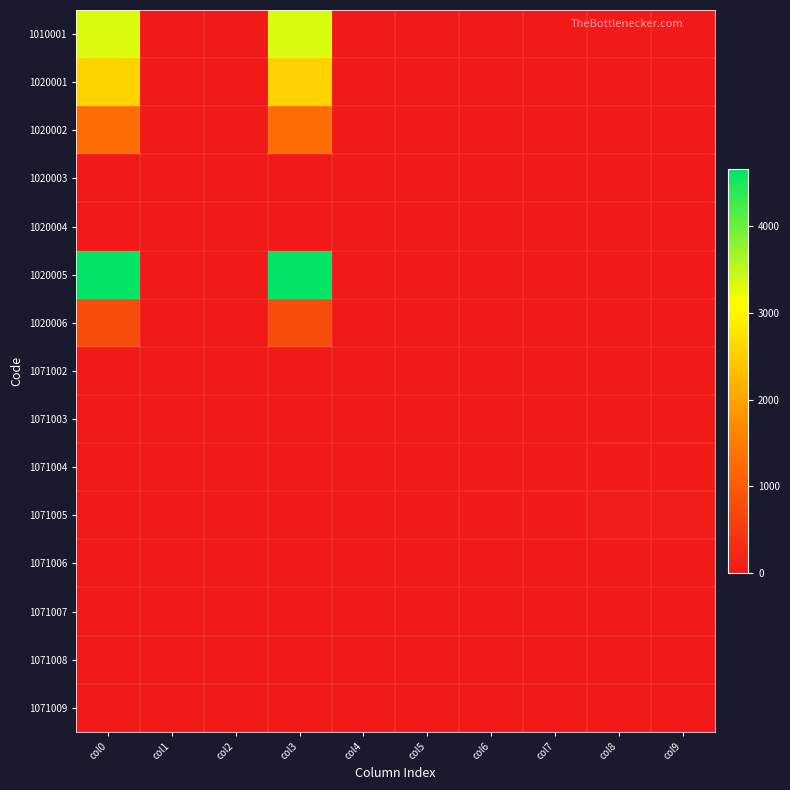

What is the maximum value shown in the chart?

4661